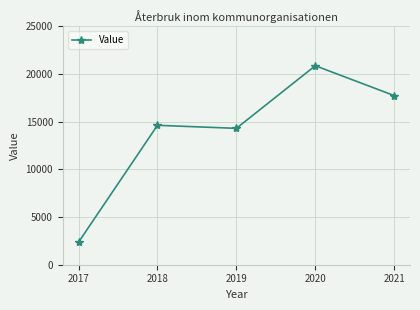

Does the chart display data point markers on the line(s)?

Yes